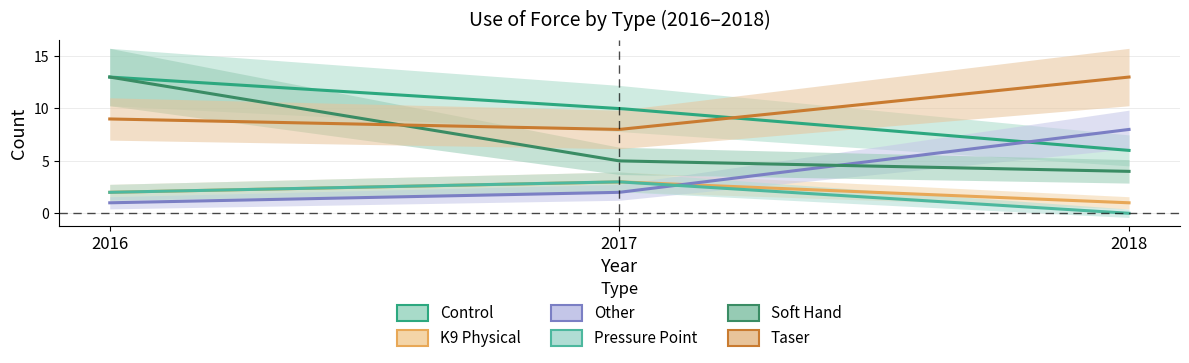

What is the value of the Other point at the 2nd from the left?

2